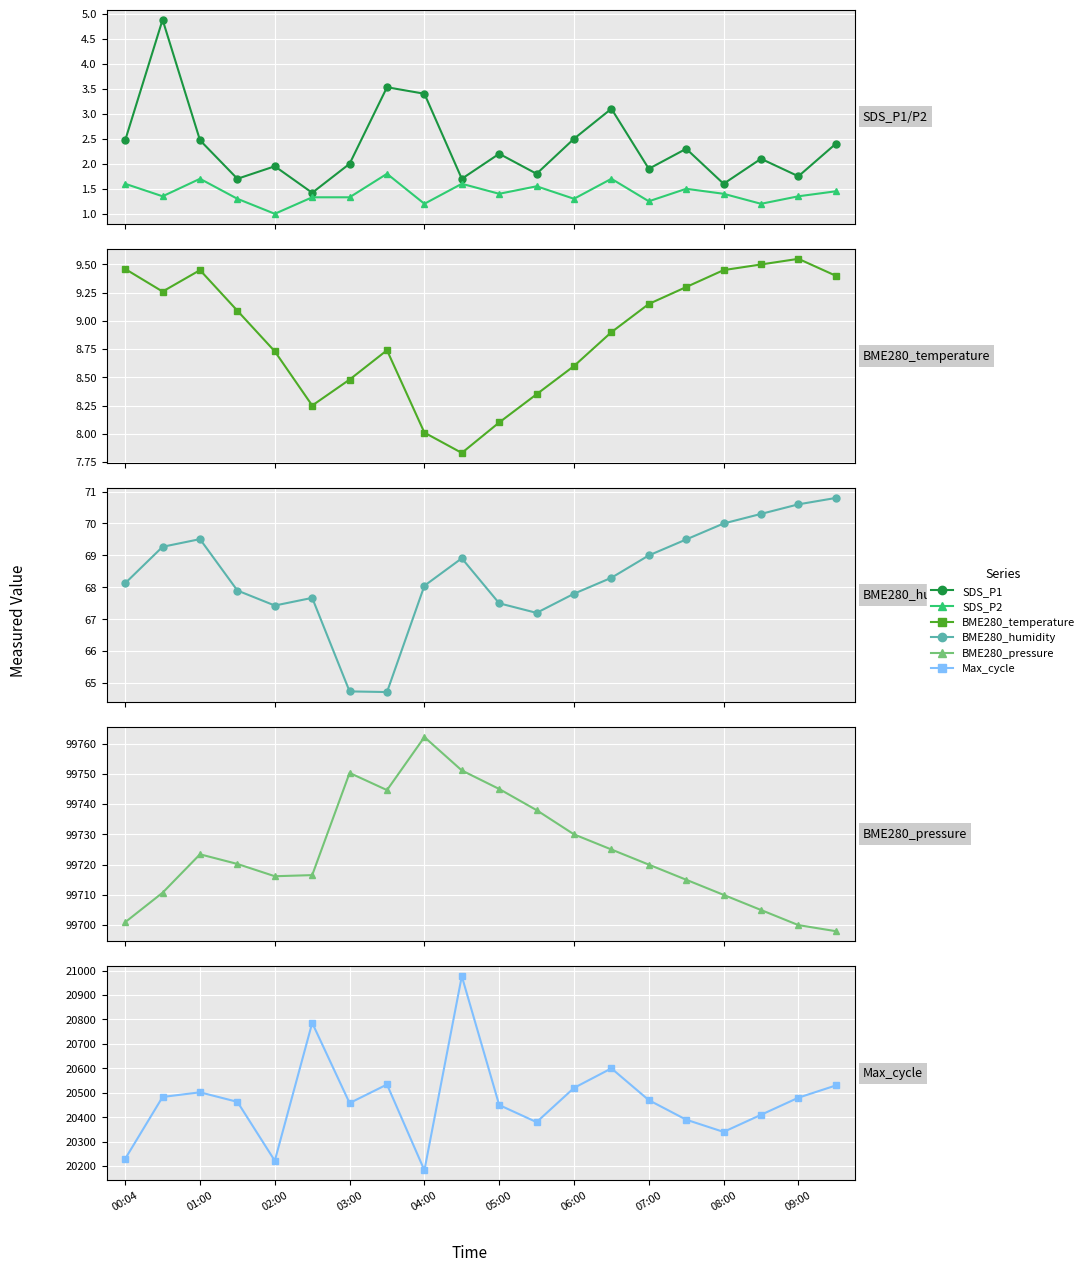

At 03:00, list the series in order from largest to smallest.

BME280_pressure, Max_cycle, BME280_humidity, BME280_temperature, SDS_P1, SDS_P2